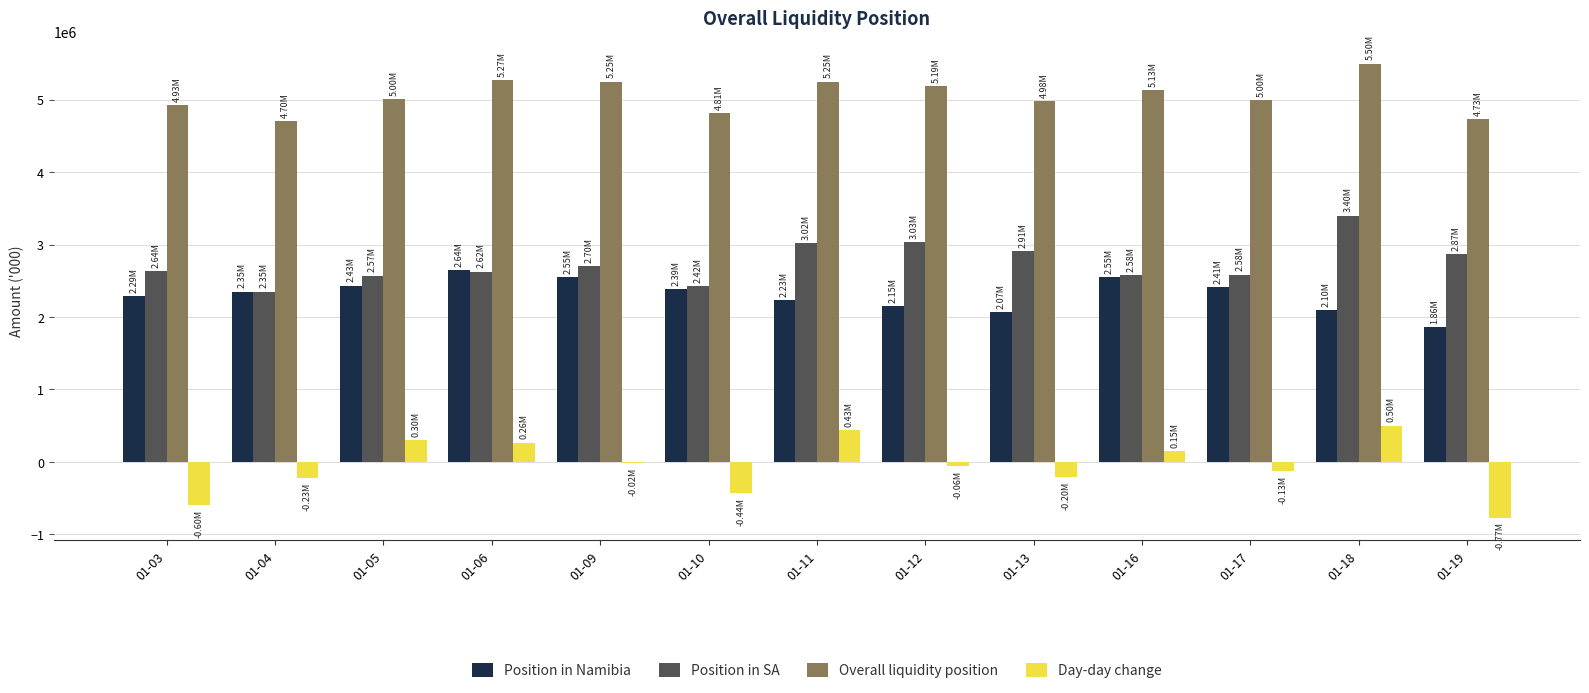

How many groups of bars are there?

13